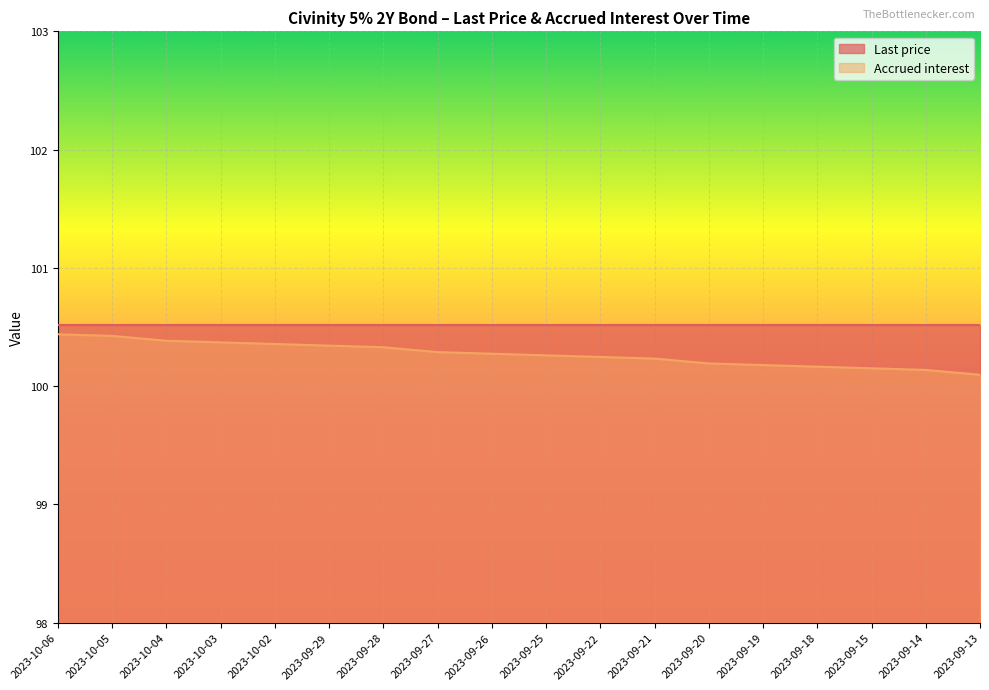

At which label is the value closest to 100?

2023-09-13